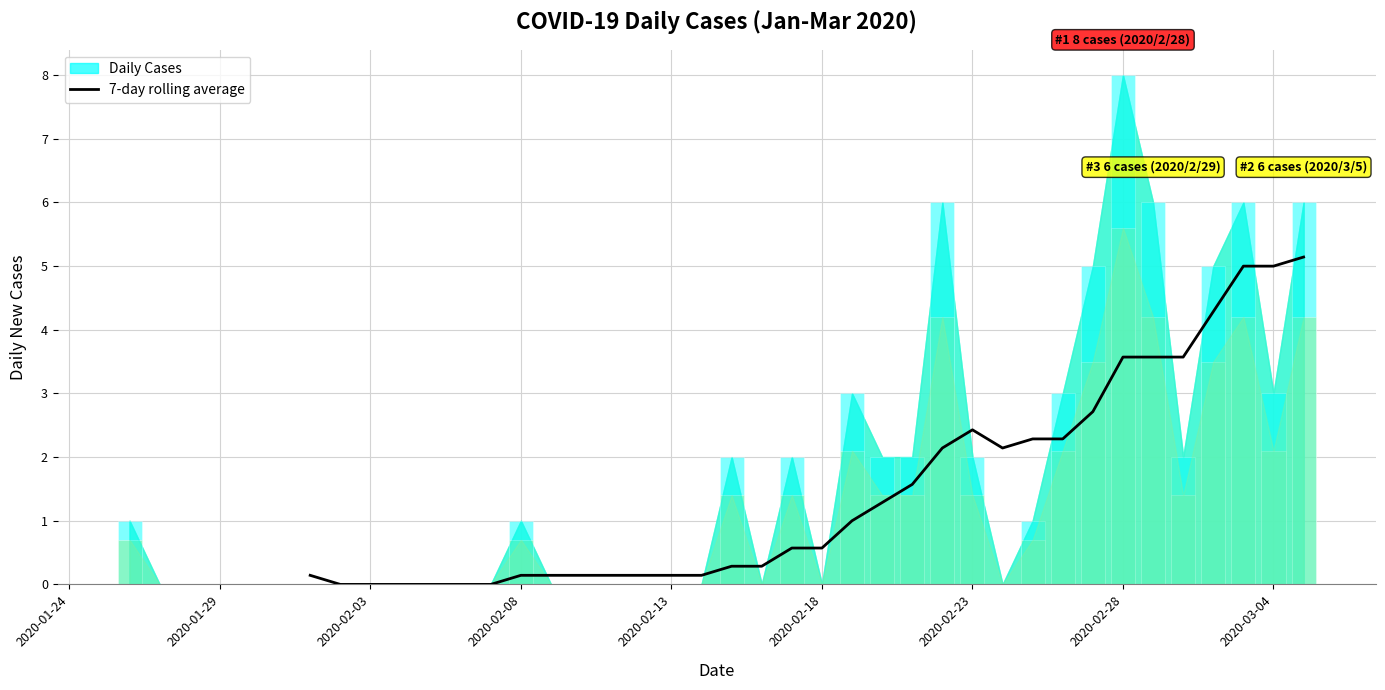

At which category does the chart reach its minimum across all series?

2020-01-29